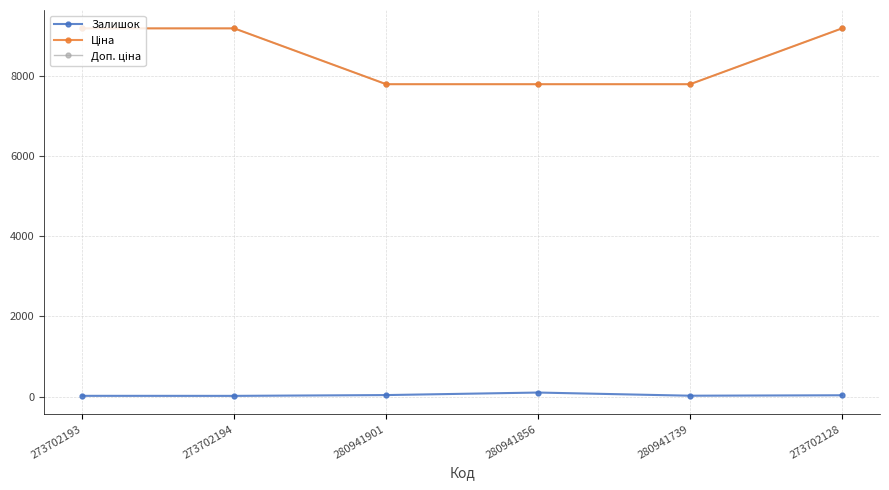

Does the chart have visible grid lines?

Yes